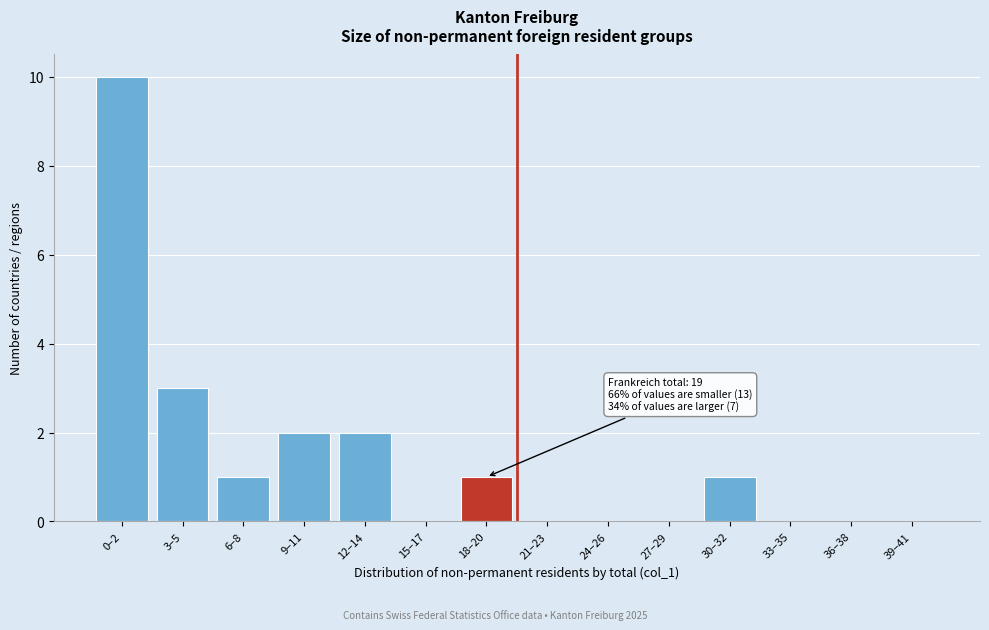

Reading left to right, extract all data points from this chart.

0–2=10	3–5=3	6–8=1	9–11=2	12–14=2	15–17=0	18–20=1	21–23=0	24–26=0	27–29=0	30–32=1	33–35=0	36–38=0	39–41=0